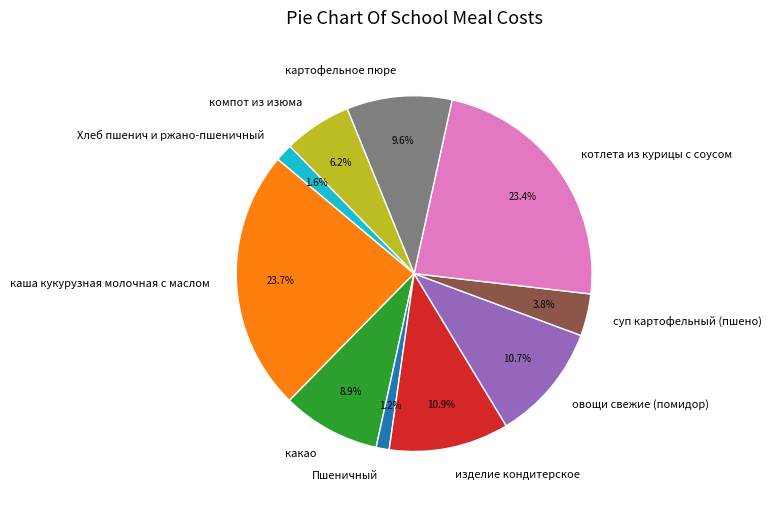

Which has a higher value, изделие кондитерское or картофельное пюре?

изделие кондитерское